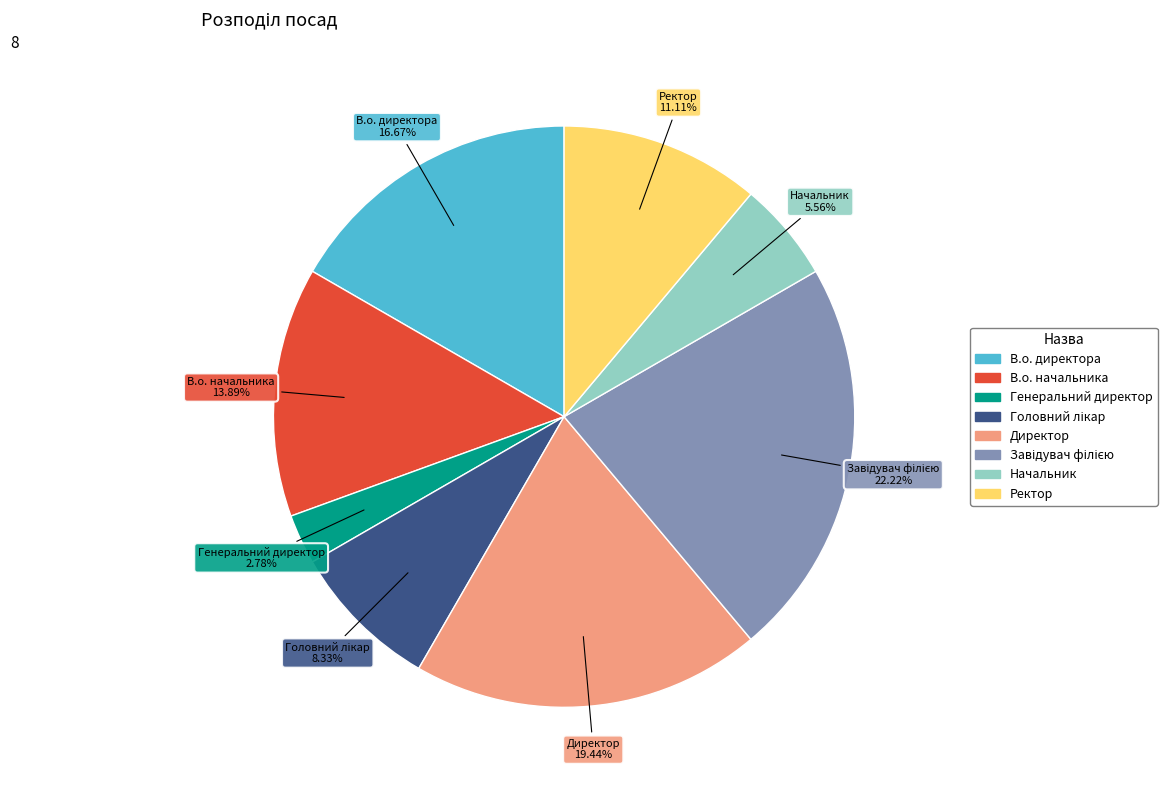

Is В.о. начальника the majority of the pie?

No